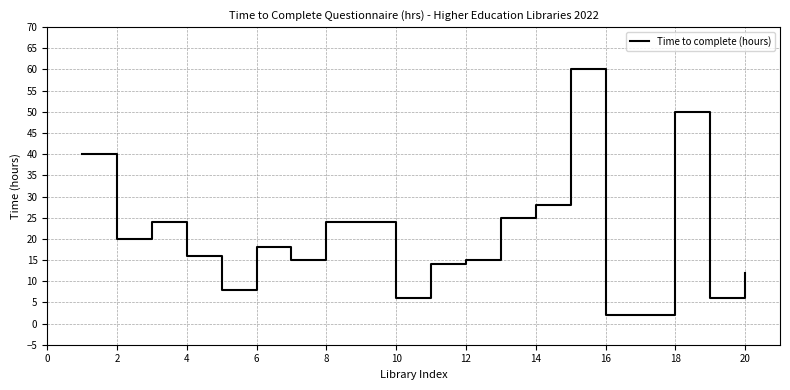

What is the maximum value shown in the chart?

60